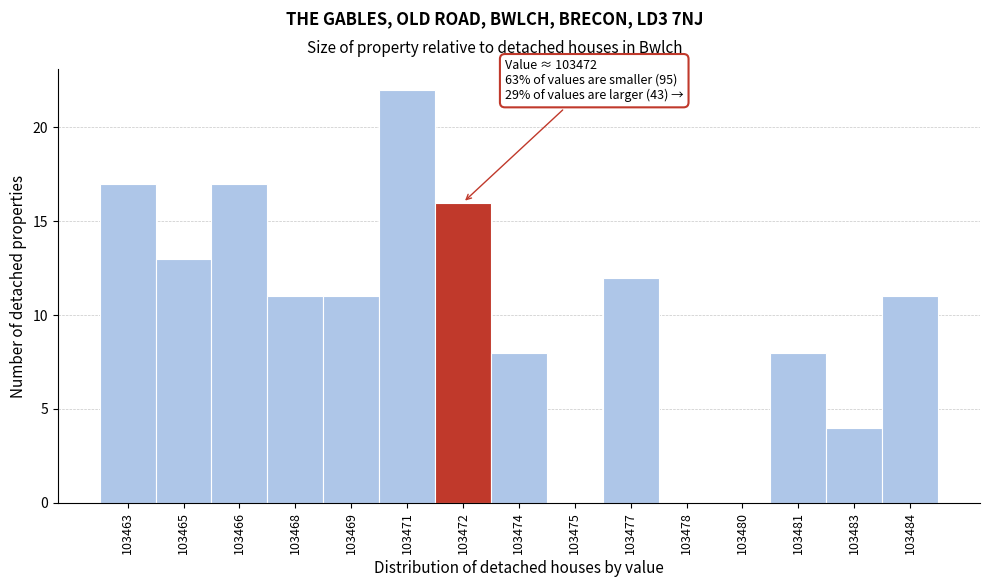

Reading left to right, transcribe all the data shown in this chart.

103463=17	103465=13	103466=17	103468=11	103469=11	103471=22	103472=16	103474=8	103475=0	103477=12	103478=0	103480=0	103481=8	103483=4	103484=11